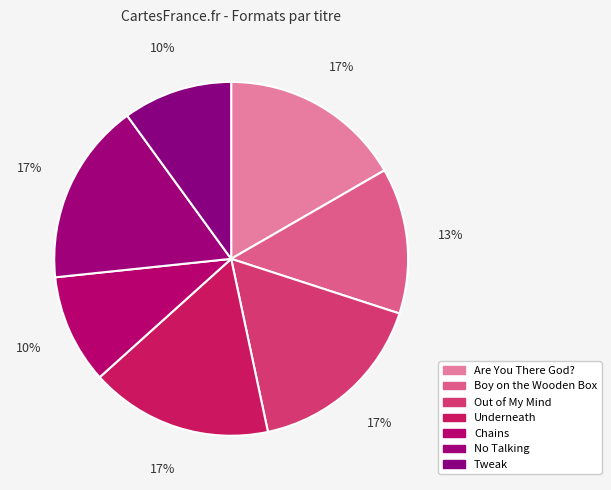

How many slices are in this pie chart?

7